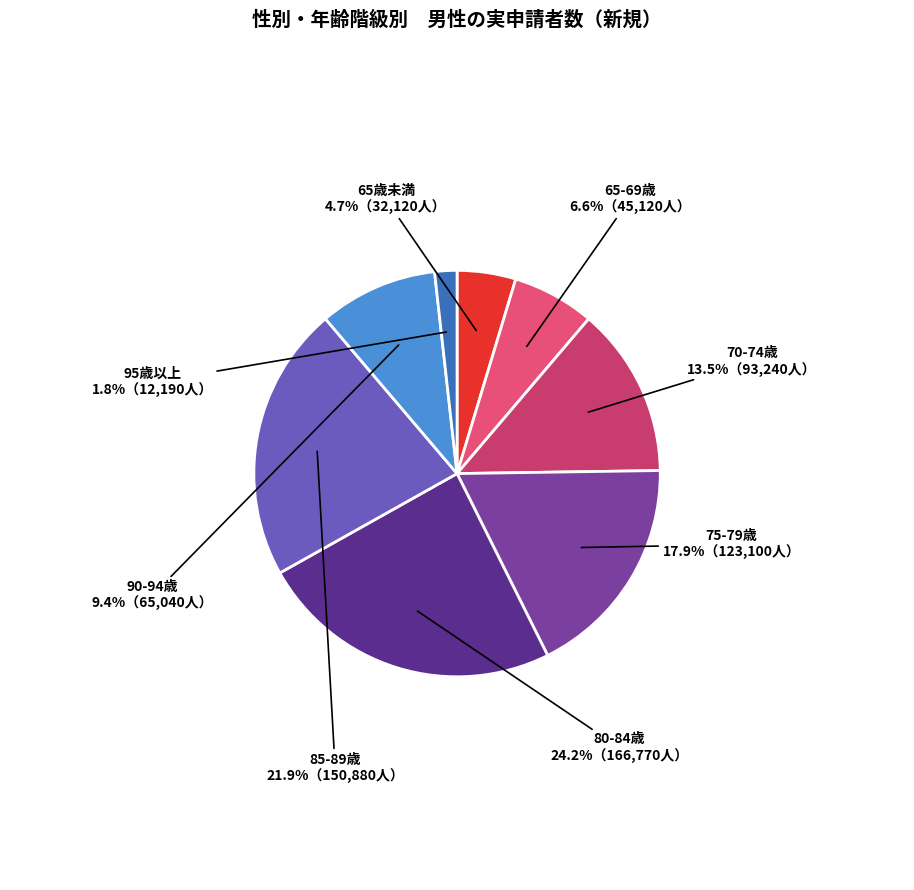

Rank the categories by value from highest to lowest.

80-84歳, 85-89歳, 75-79歳, 70-74歳, 90-94歳, 65-69歳, 65歳未満, 95歳以上